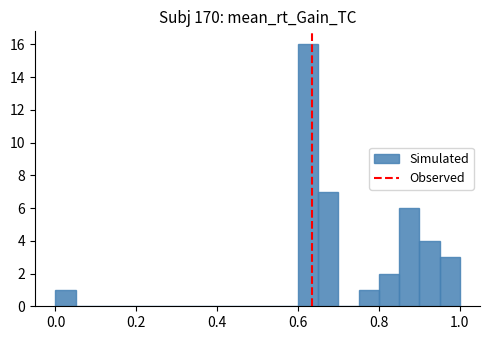

Read against the x-axis, roughly where is the centre of the tallest bar?

0.62